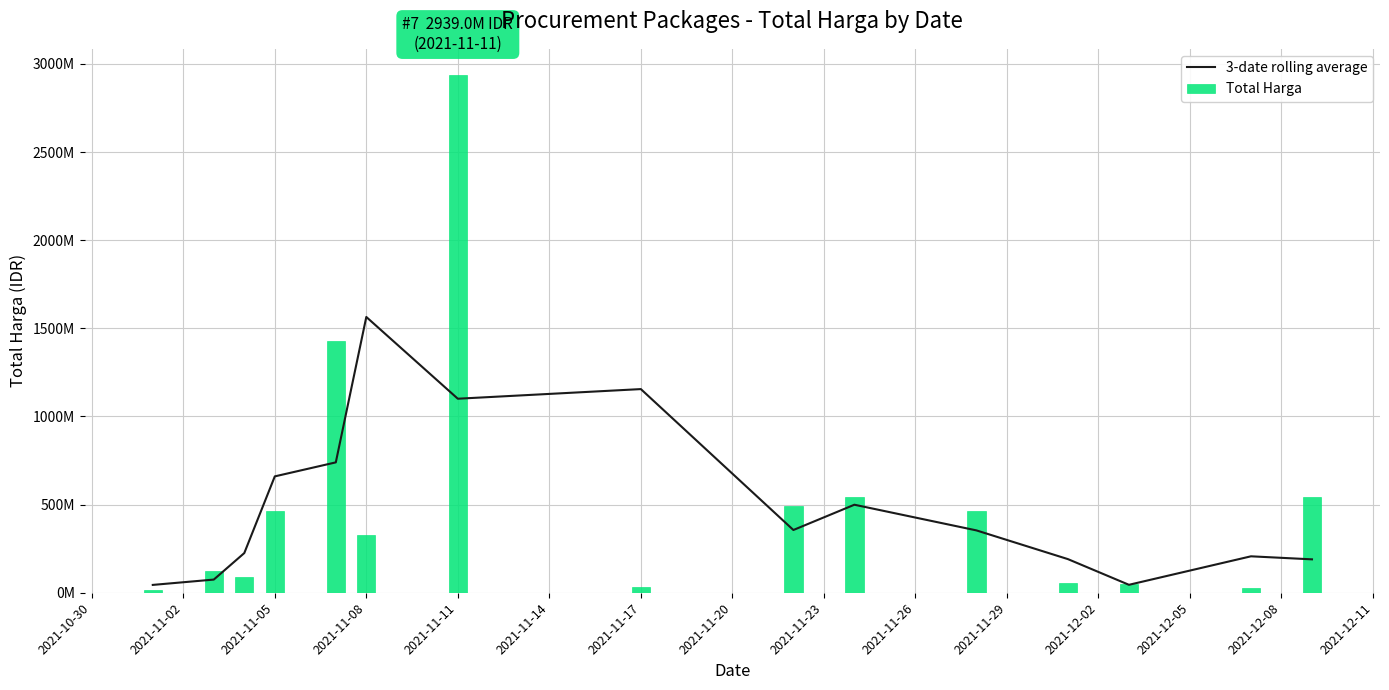

At how many categories does at least one series exceed 499139021?

7